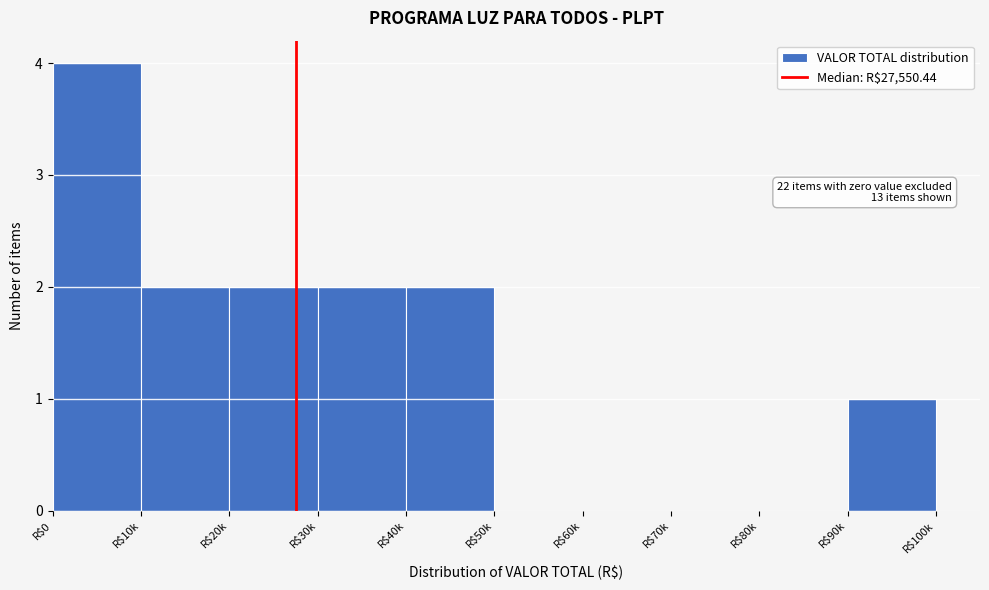

What is the greatest value displayed?

4